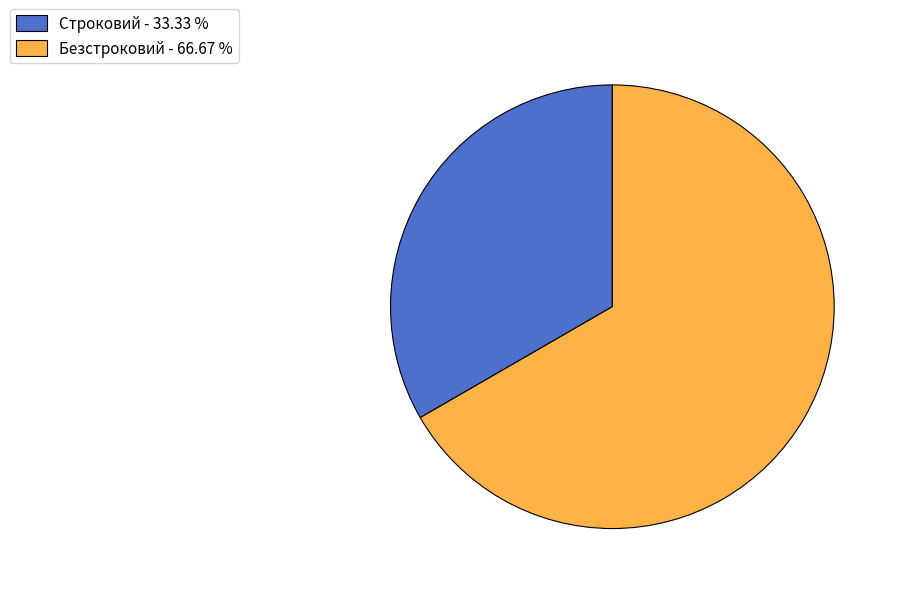

Which has a higher value, Безстроковий or Строковий?

Безстроковий